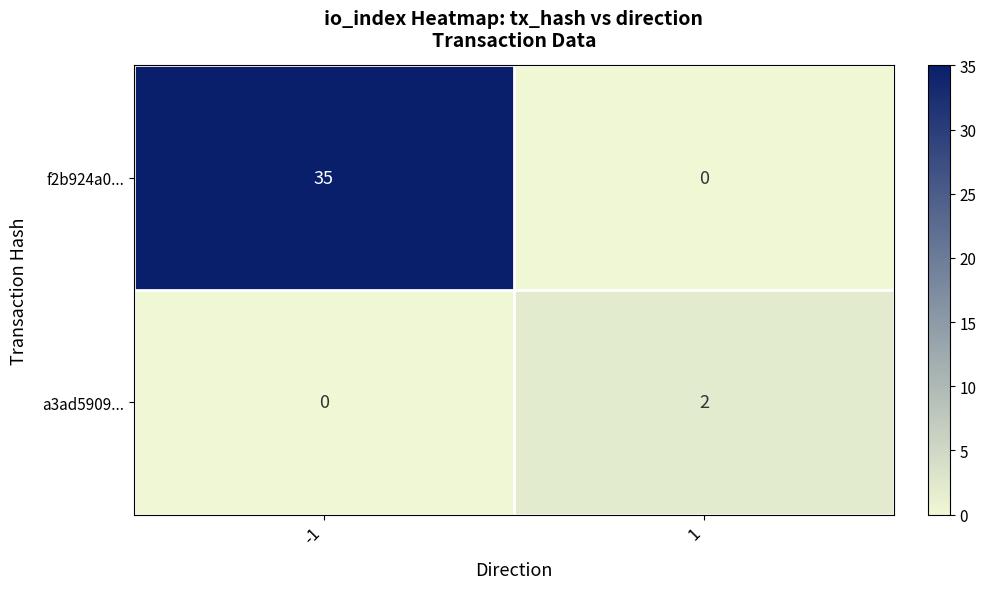

What is the average value of the f2b924a0... series?

18